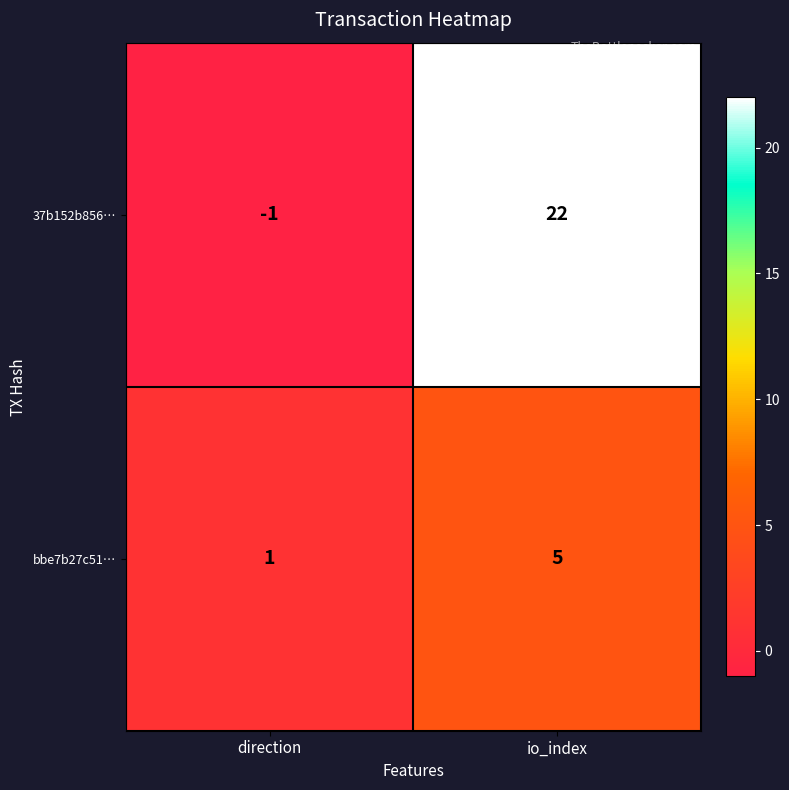

What is the maximum value shown in the chart?

22